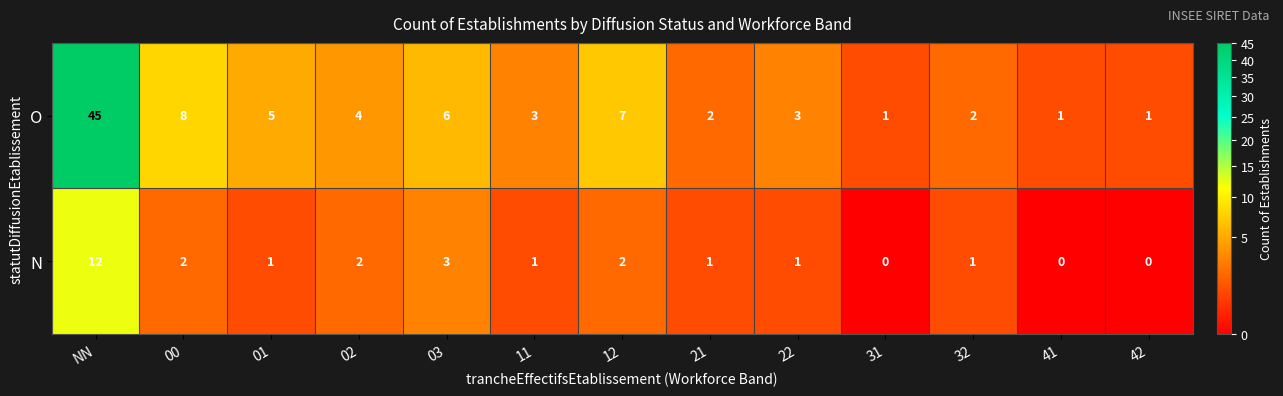

At which label is N closest to 6?

03